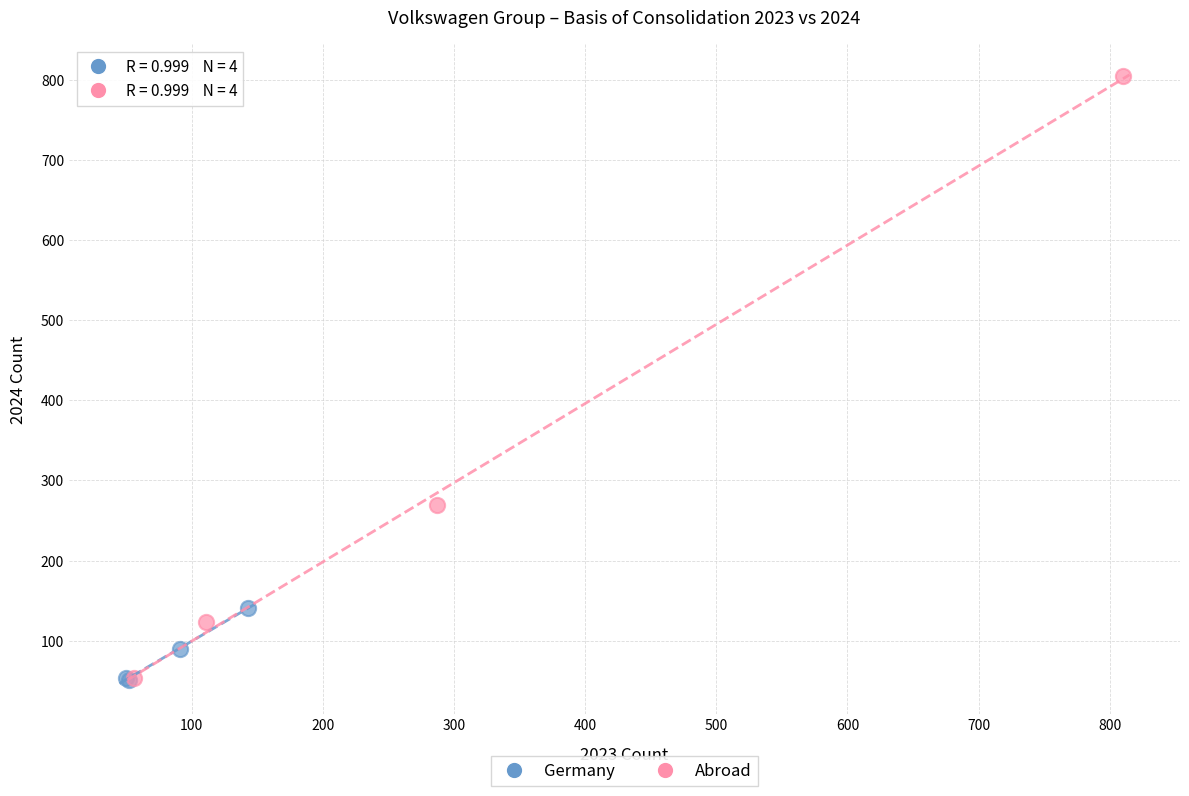

Which series has the widest spread of Y values?

Abroad